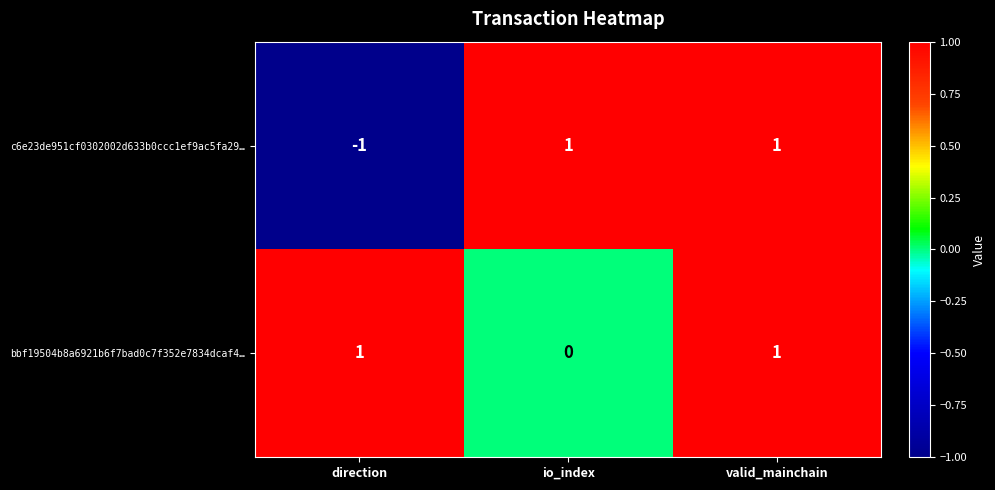

True or false: bbf19504b8a6921b6f7bad0c7f352e7834dcaf4… has a value of -1 at io_index.

False